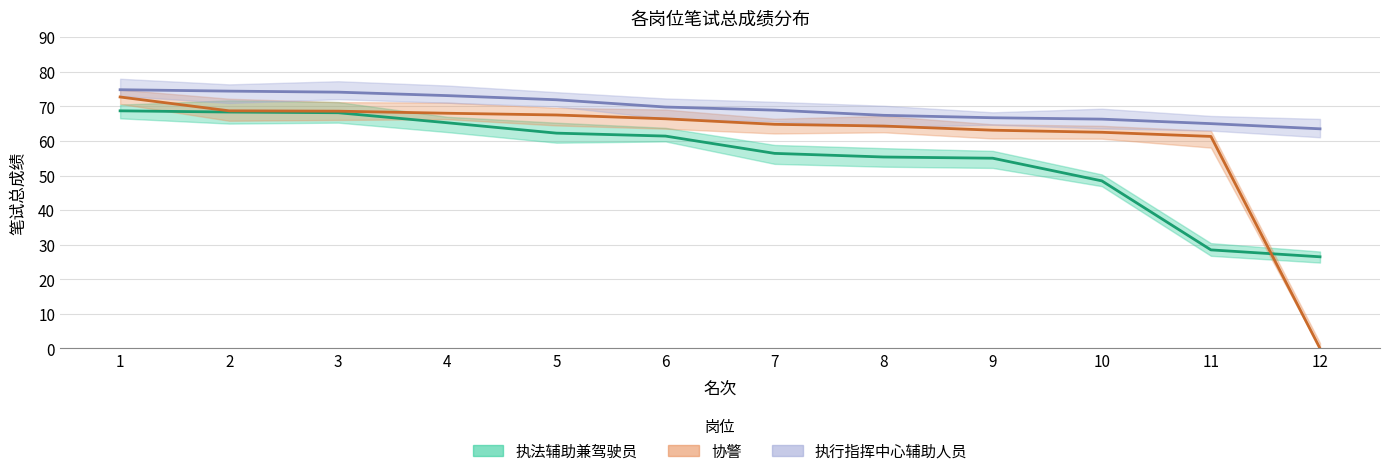

At 5, list the series in order from smallest to largest.

执法辅助兼驾驶员, 协警, 执行指挥中心辅助人员